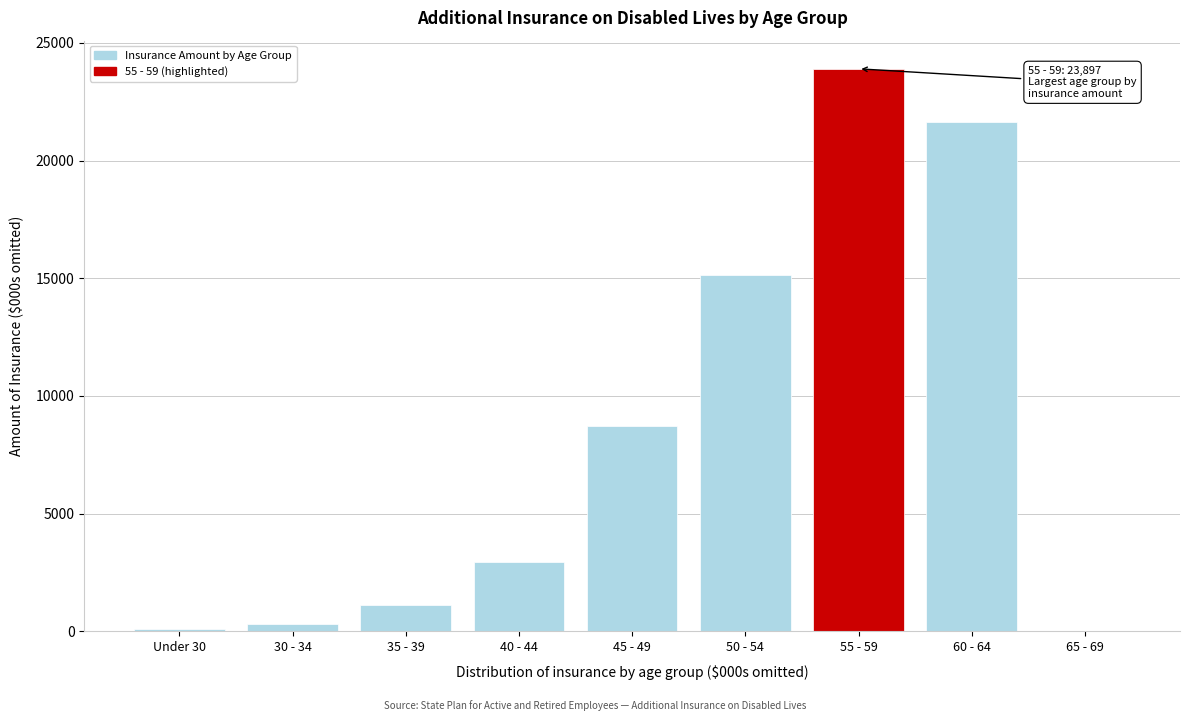

The value at 60 - 64 is 21647. True or false?

True